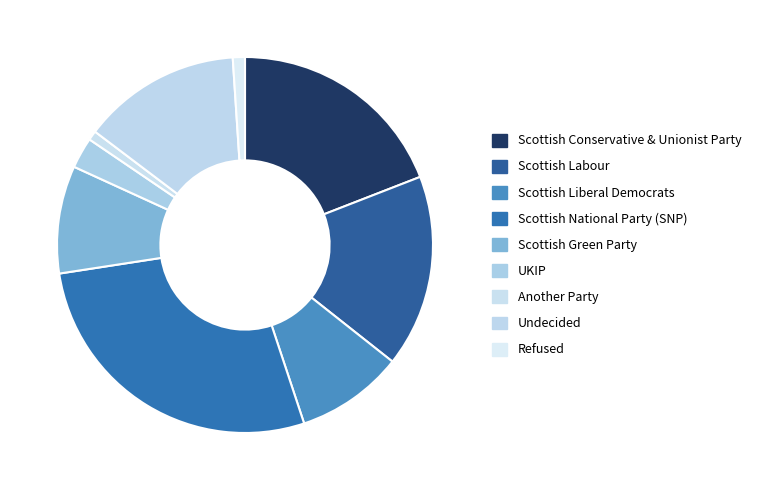

Is there a majority slice in this chart?

No